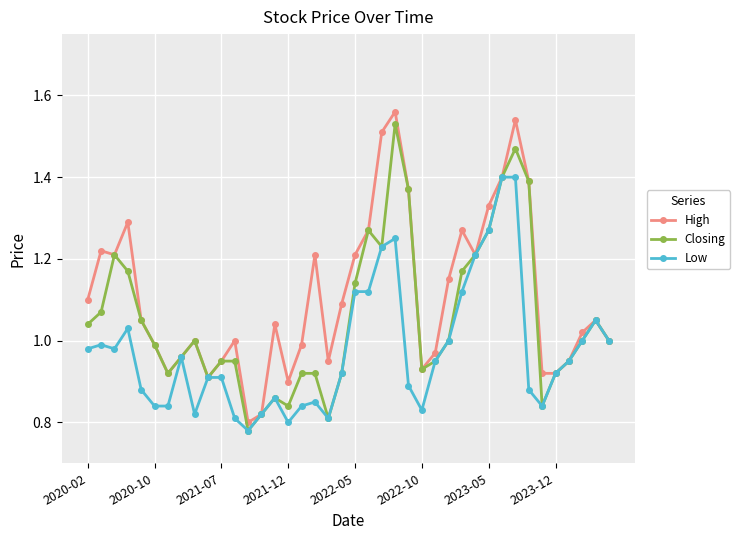

What is the difference between the second highest and minimum values in the High series?

0.7